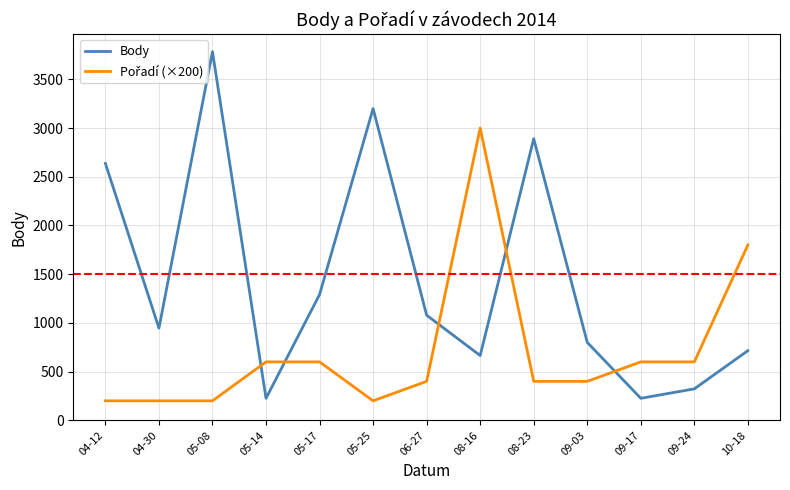

What is the total value across all series at 09-24?

923